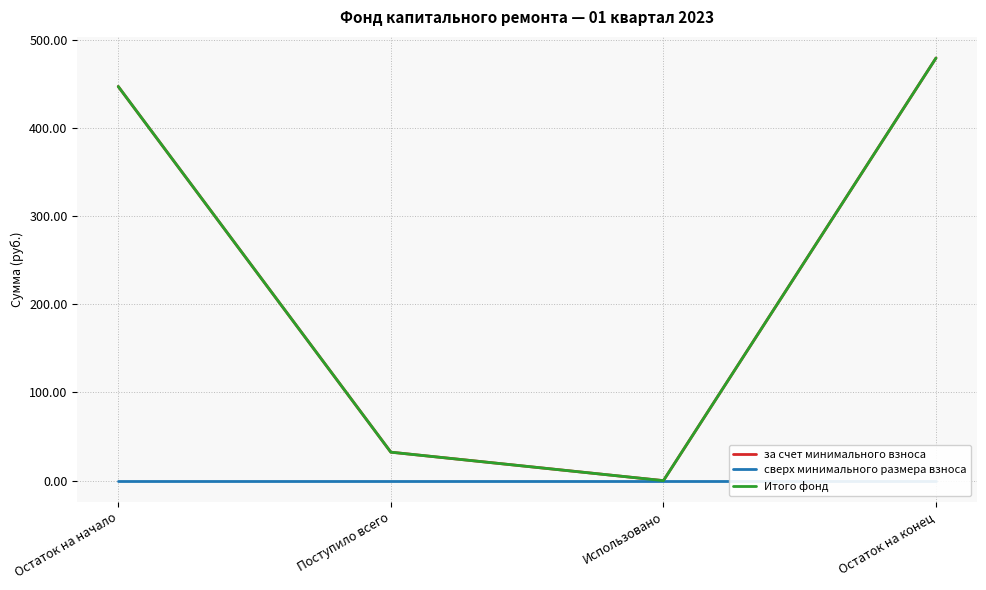

What is the label of the 4th point from the right?

Остаток на начало